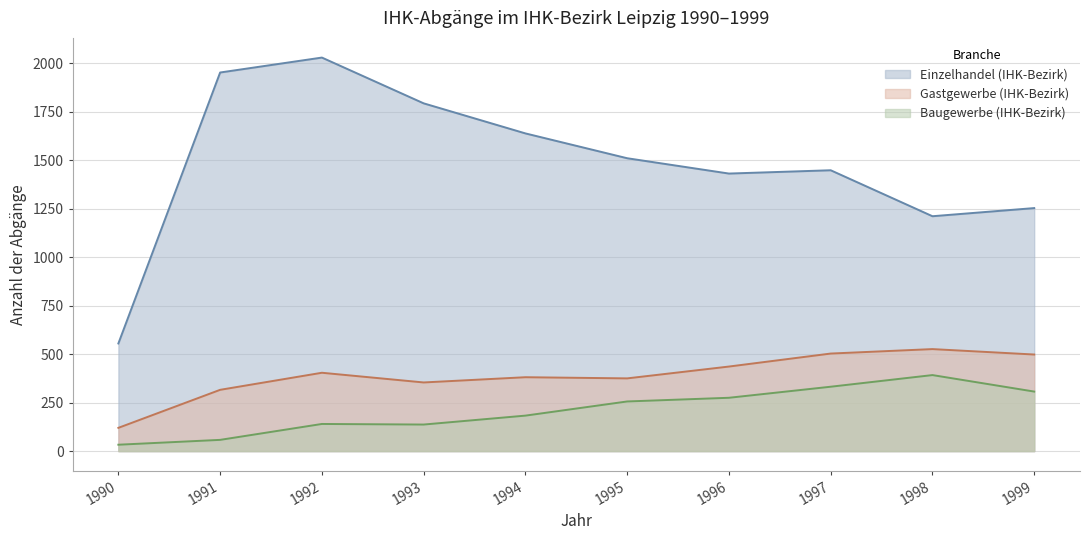

Is the value of Gastgewerbe (IHK-Bezirk) at 1990 greater than the value of Einzelhandel (IHK-Bezirk) at 1994?

No